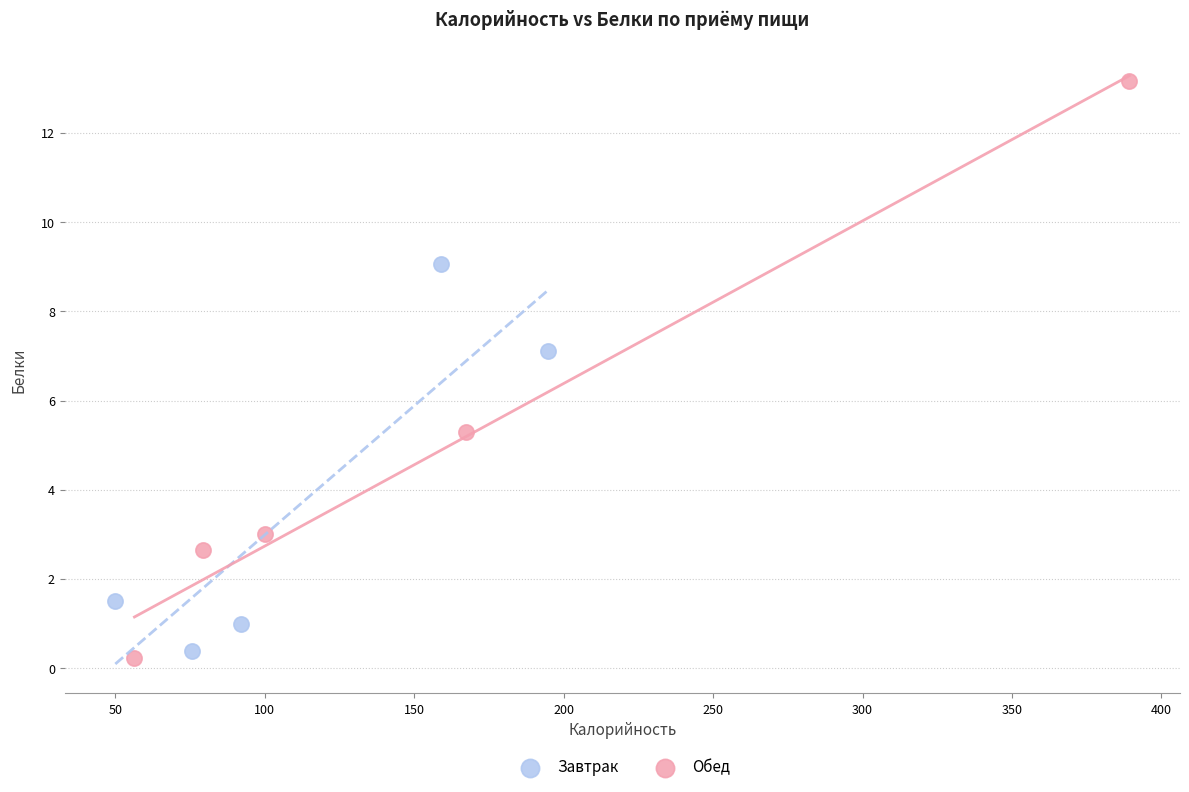

Which series contains the highest Y value?

Обед